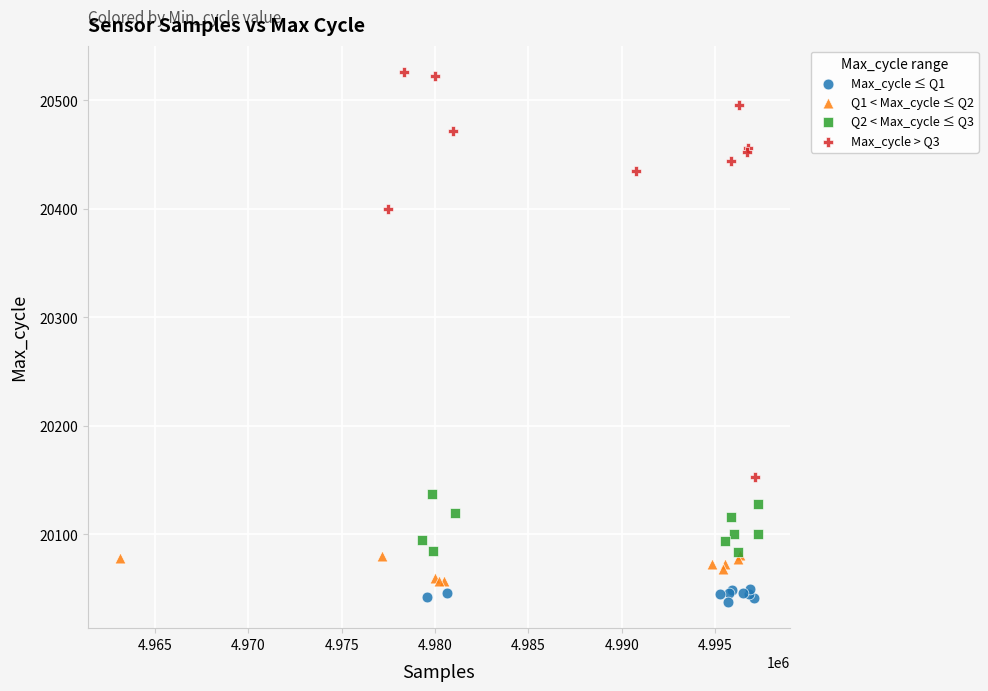

Which series contains the lowest Y value?

Max_cycle ≤ Q1